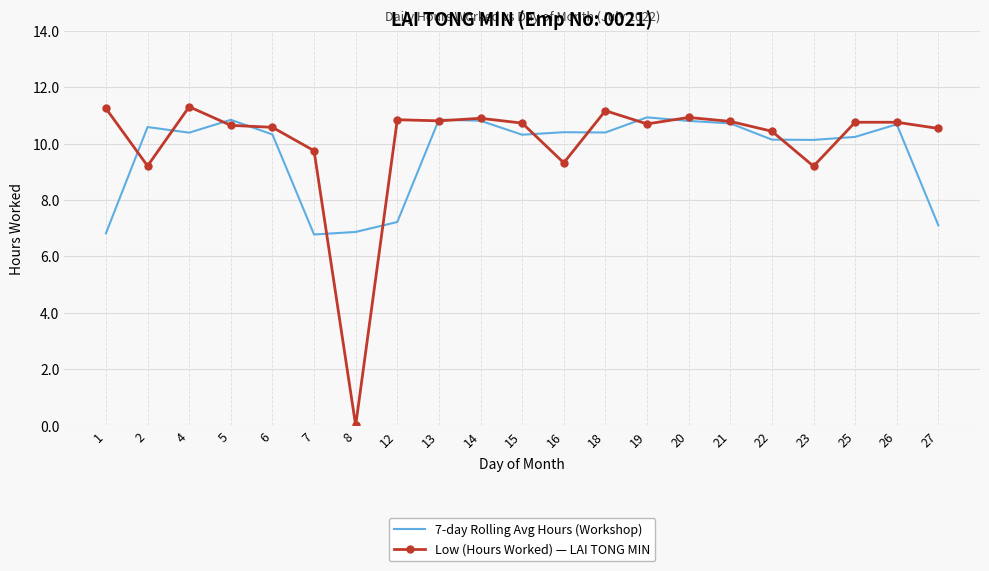

What is the spread (max minus min) of values at 23?

0.9